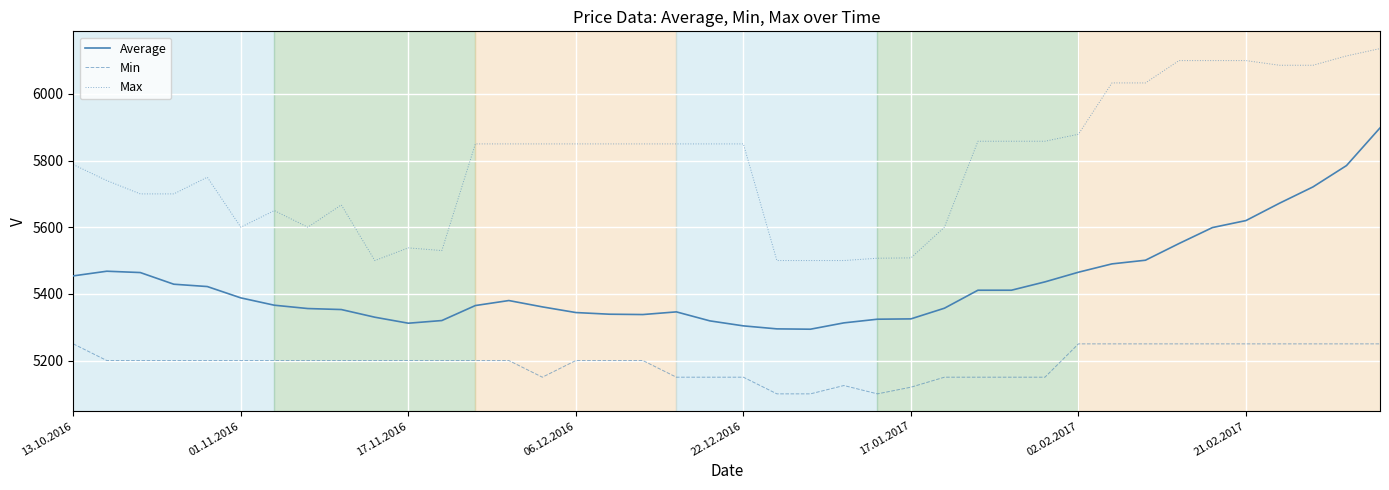

List the series in order of their peak value, lowest first.

Min, Average, Max